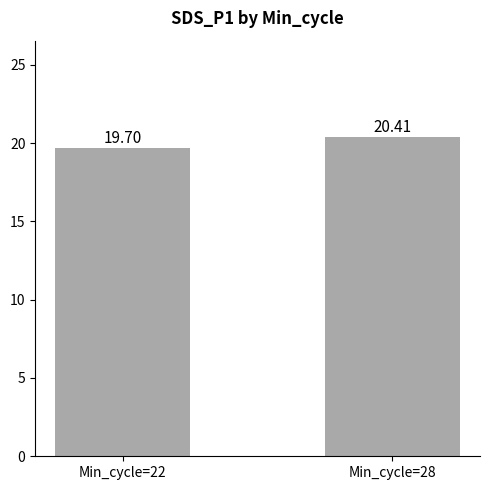

What is the difference between the maximum and minimum values?

0.7